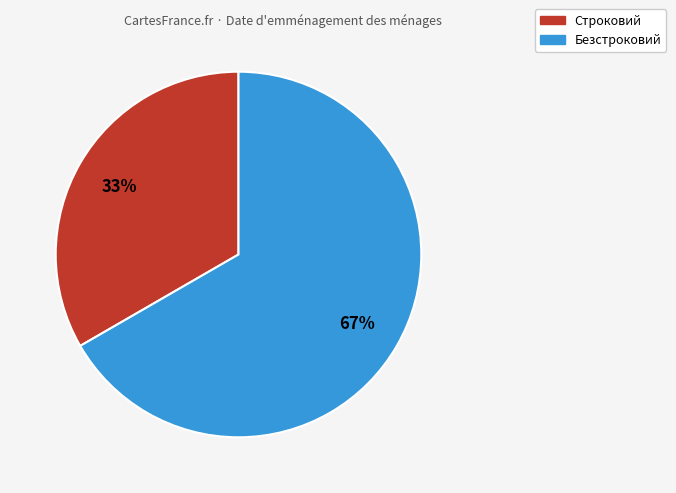

Is there any slice that represents more than half of the pie?

Yes